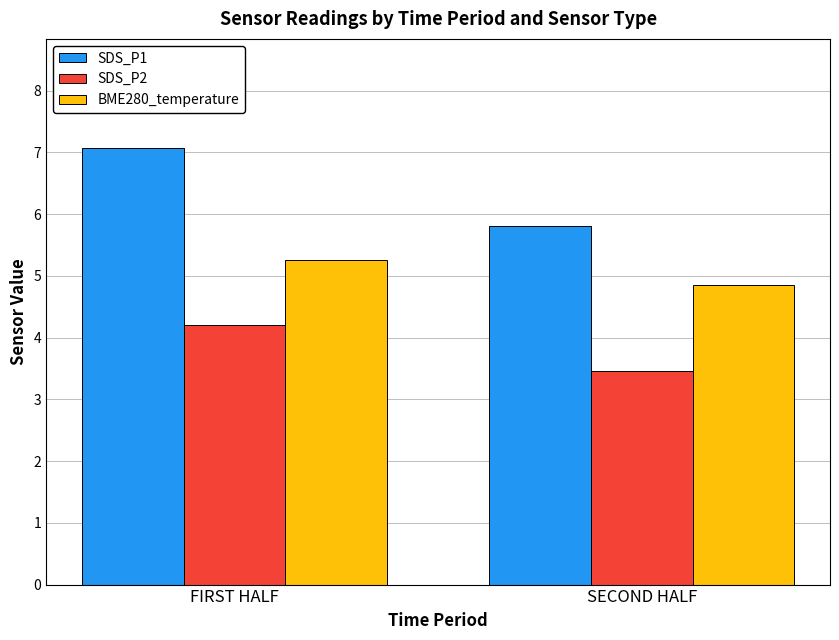

Rank the series at SECOND HALF from highest to lowest value.

SDS_P1, BME280_temperature, SDS_P2